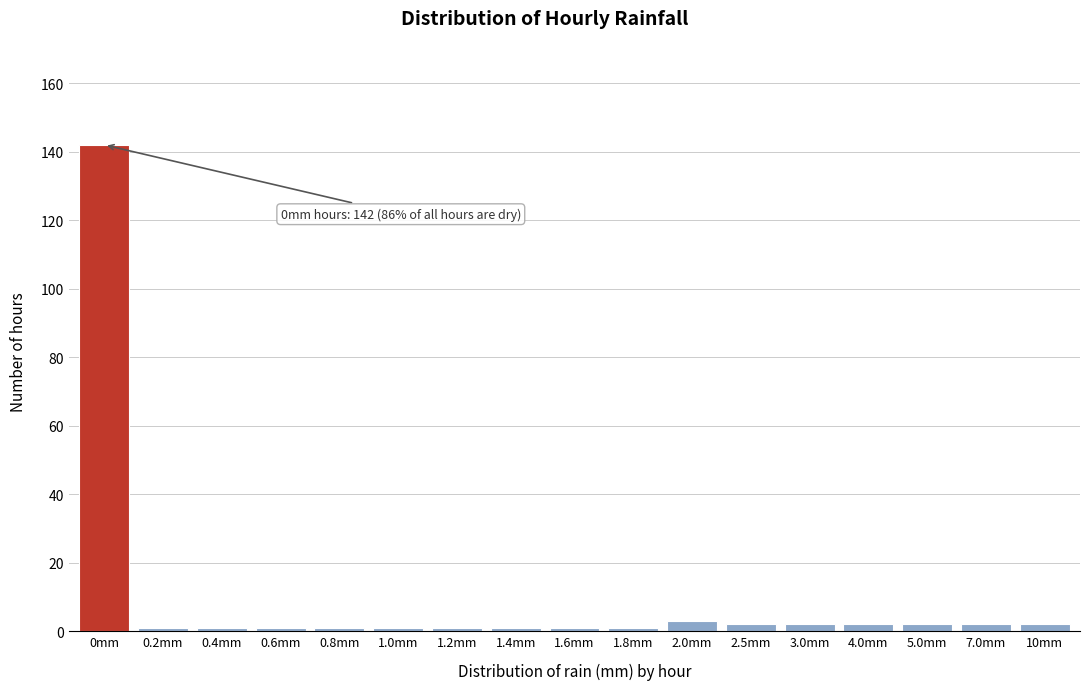

Reading right to left, extract all data points from this chart.

2	2	2	2	2	2	3	1	1	1	1	1	1	1	1	1	142